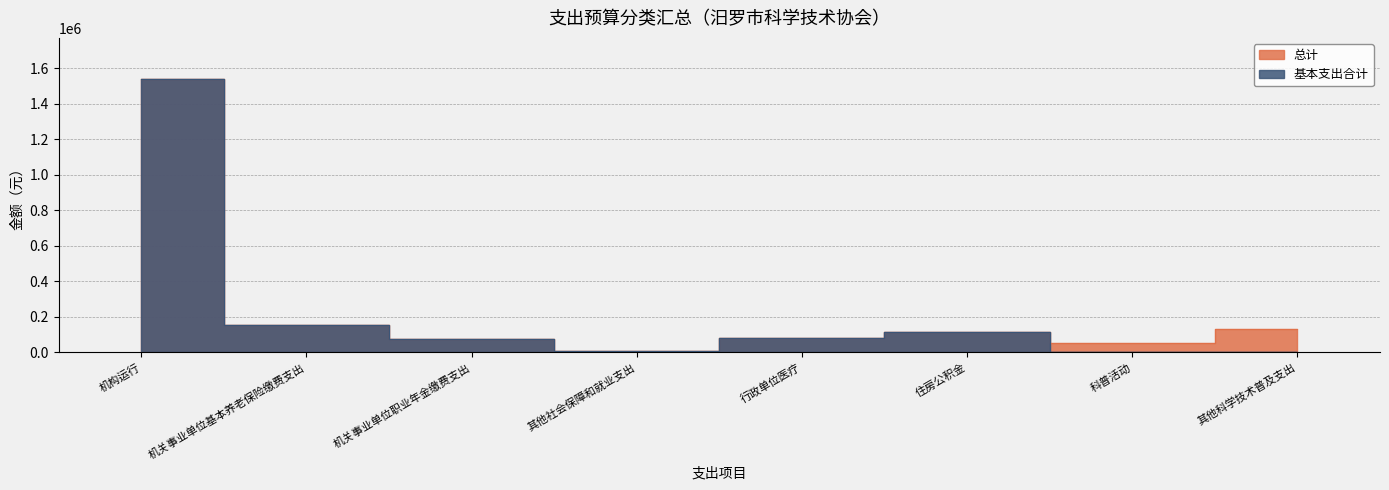

Does the chart have visible grid lines?

Yes